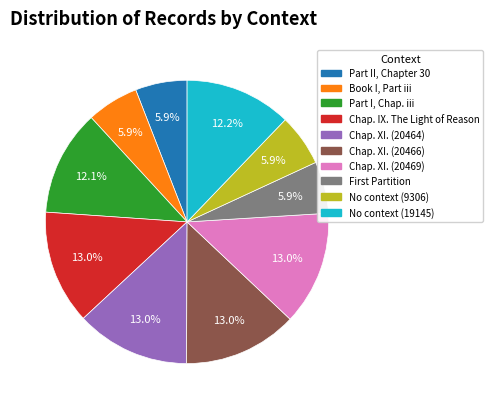

What portion of the pie excludes Chap. IX. The Light of Reason?

87.0%